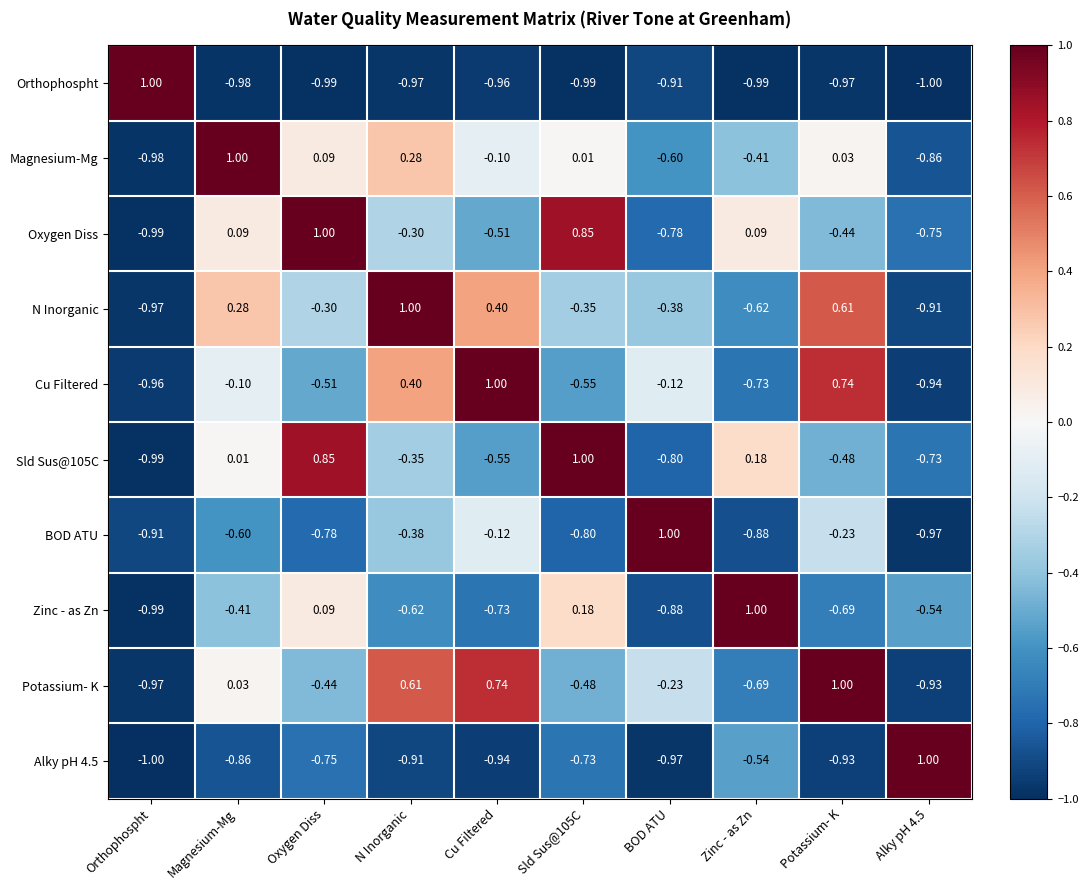

What is the maximum value shown in the chart?

1.0